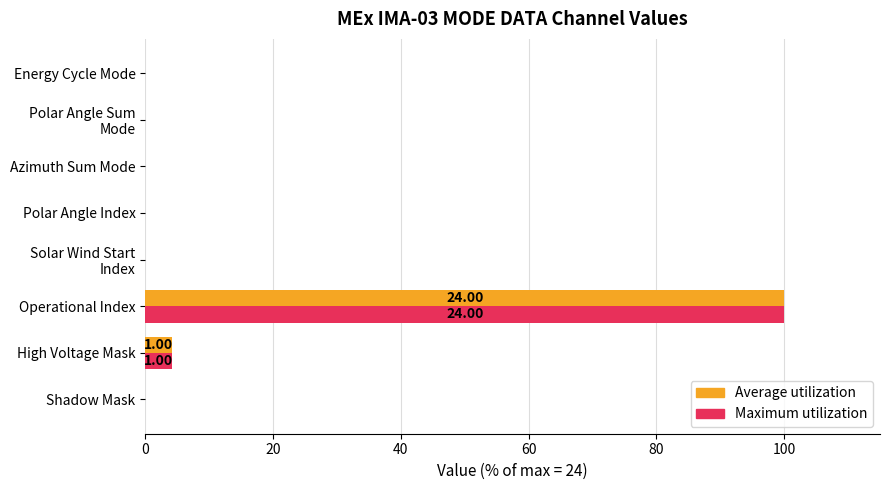

Which label corresponds to the largest value in the chart?

Operational Index